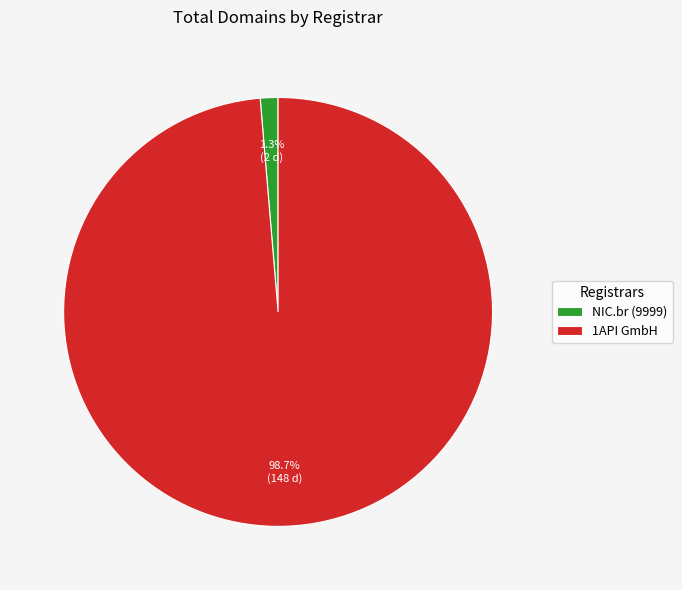

What percentage is the 1API GmbH slice, to the nearest percent?

99%